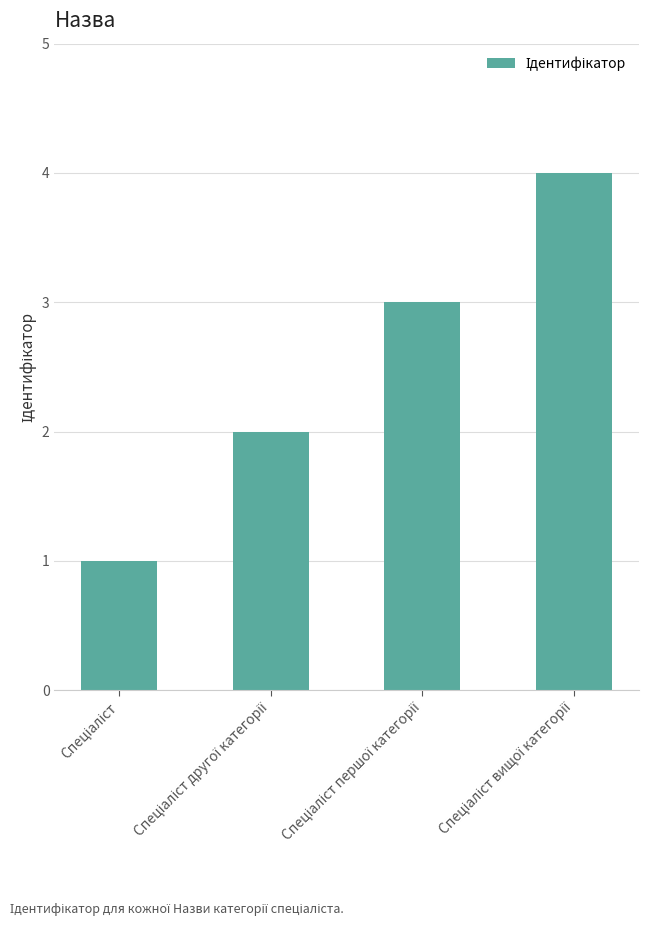

What is the sum of all values?

10